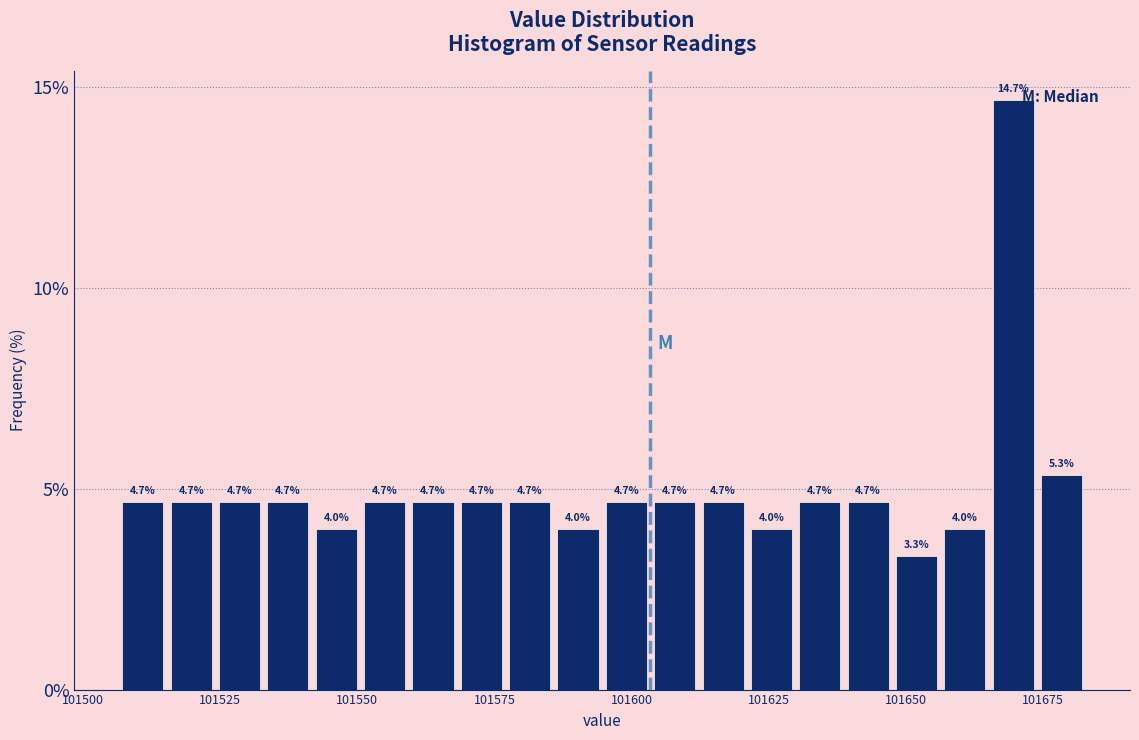

Read against the x-axis, roughly where is the centre of the tallest bar?

101670